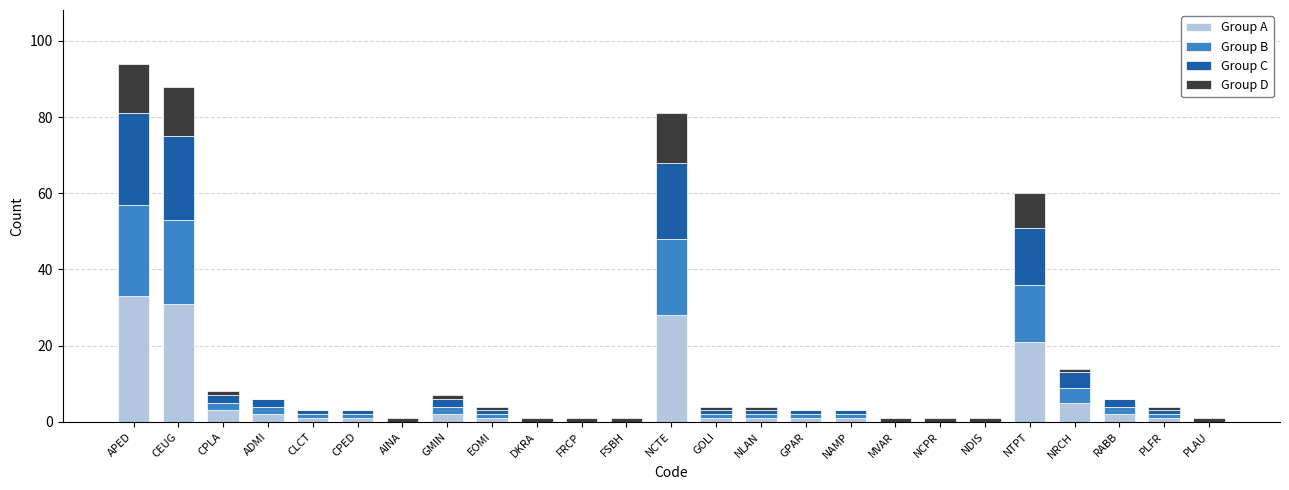

How many categories are shown in the chart?

25